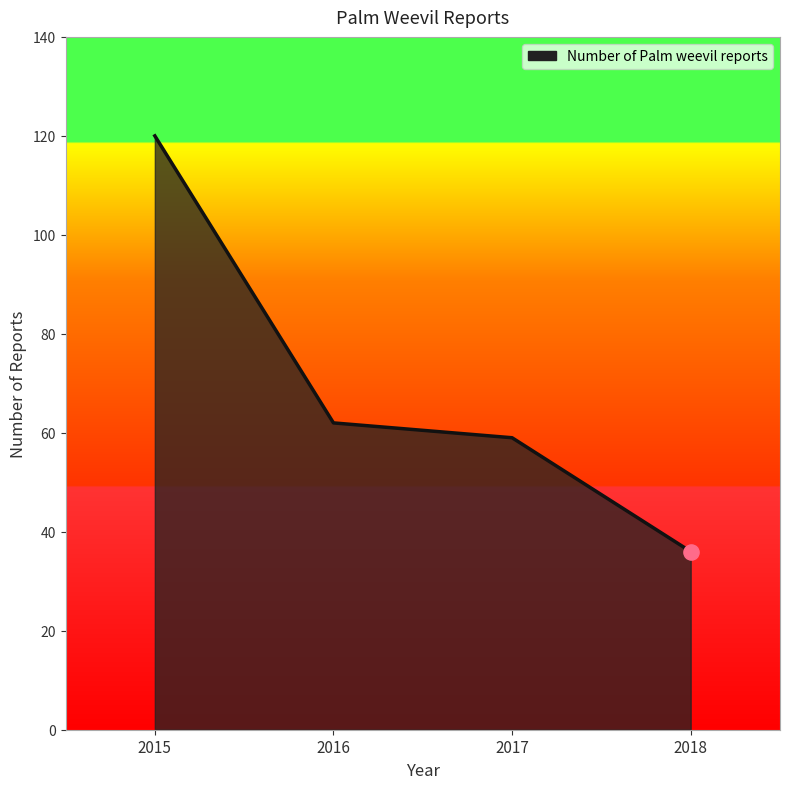

What is the change in value from 2015 to 2017?

-61